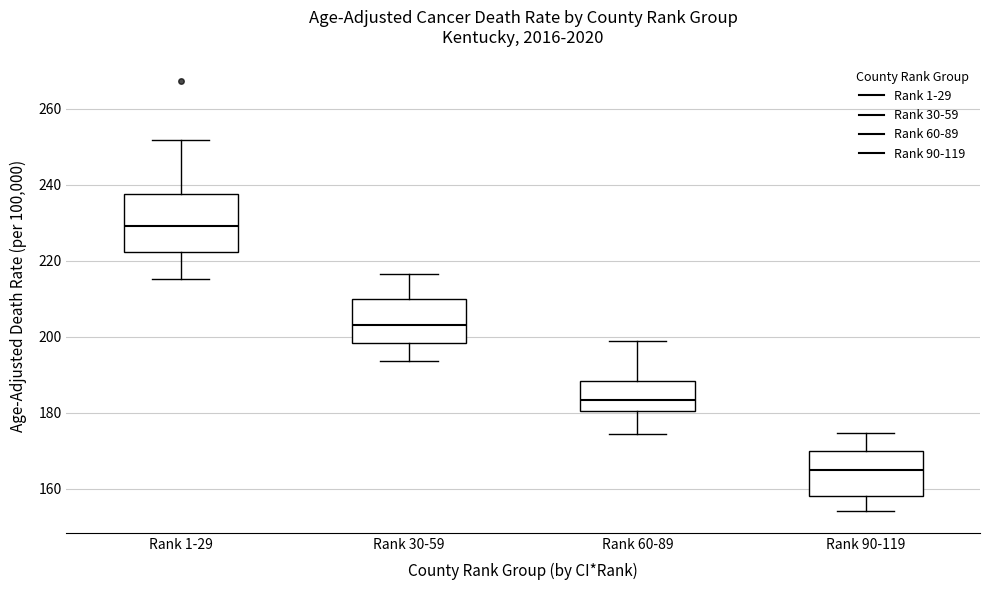

Comparing the boxes themselves (not the whiskers), which one is the tallest?

Rank 1-29